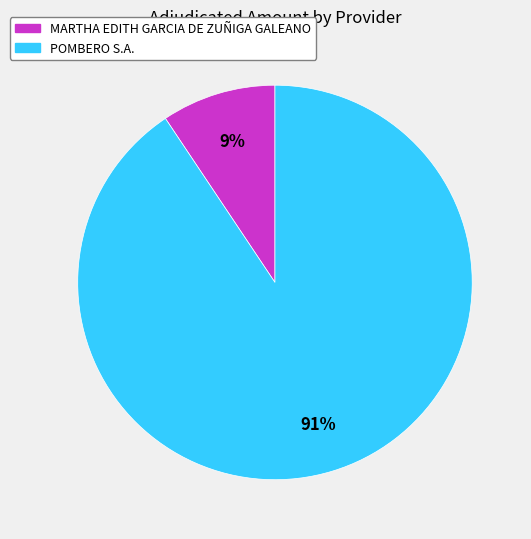

Is the sum of MARTHA EDITH GARCIA DE ZUÑIGA GALEANO and POMBERO S.A. greater than half?

Yes